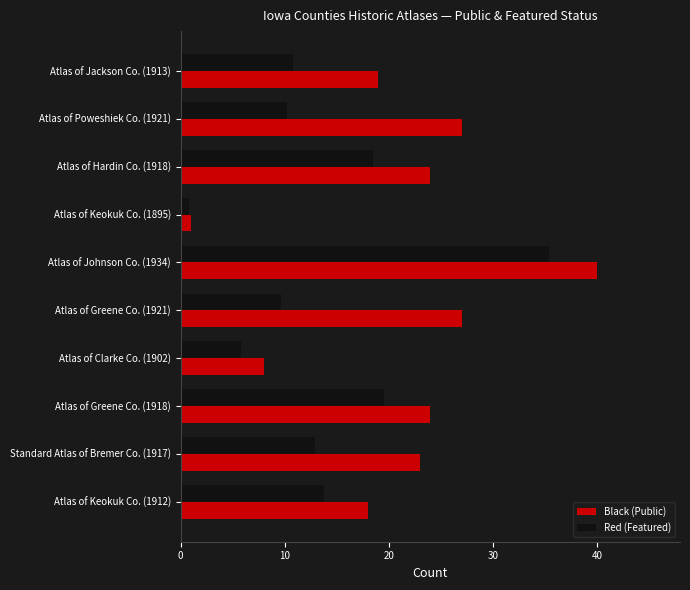

What is the difference between the Red (Featured) values at Atlas of Poweshiek Co. (1921) and Atlas of Clarke Co. (1902)?

4.4